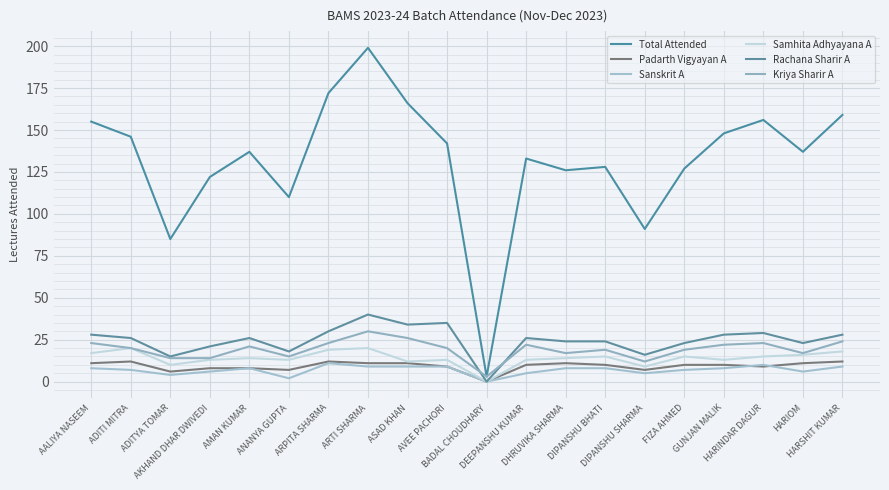

What is the lowest value of the Total Attended series?

3